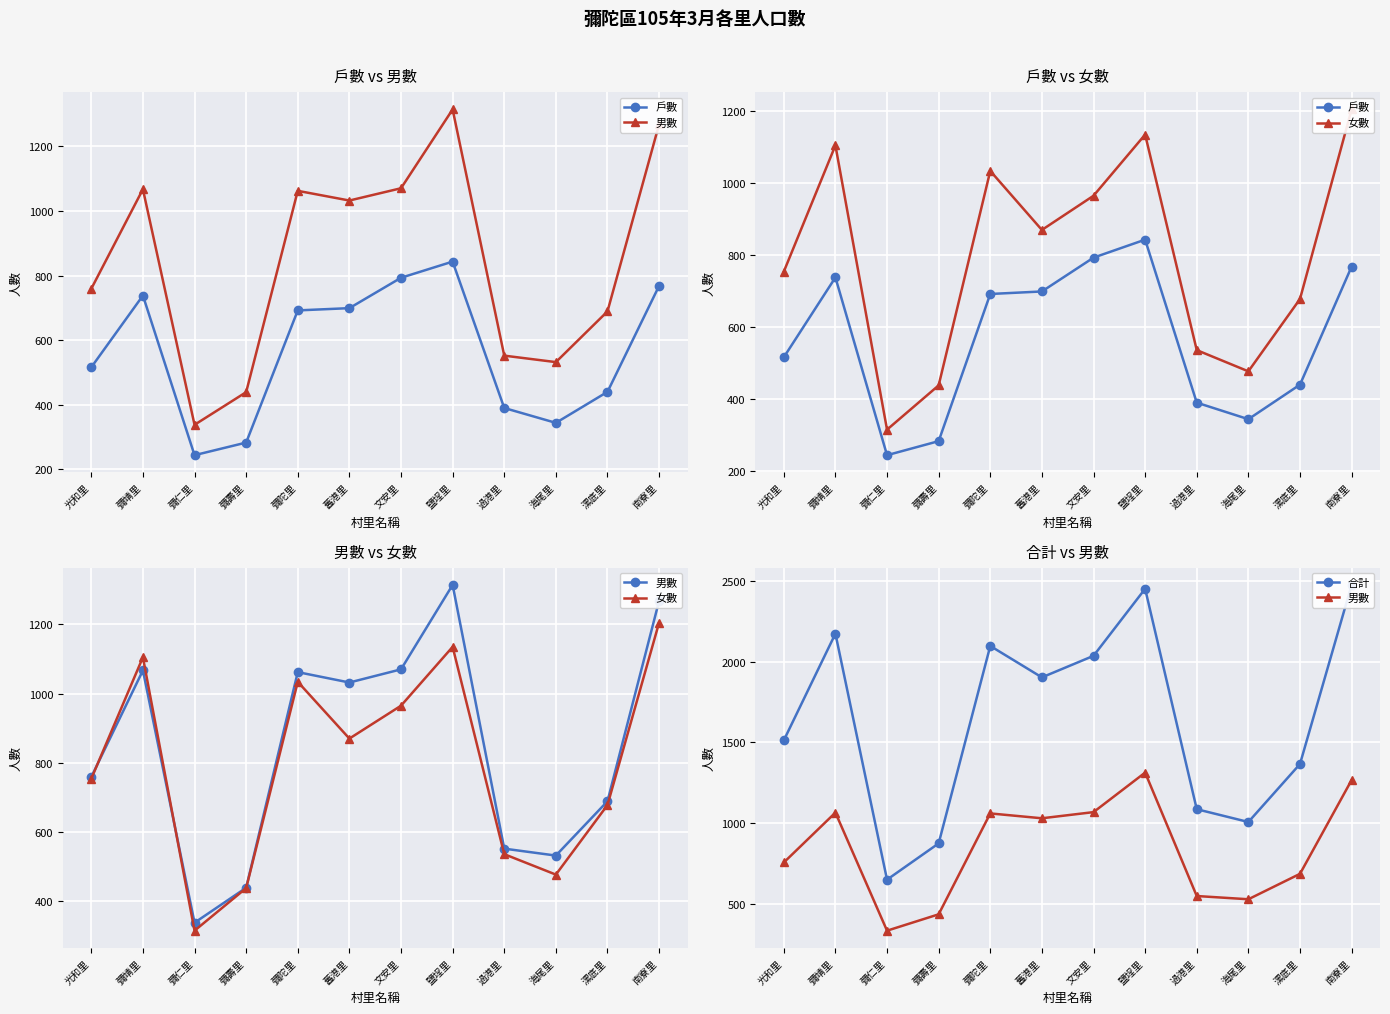

List the series in order of their peak value, highest first.

合計, 男數, 女數, 戶數